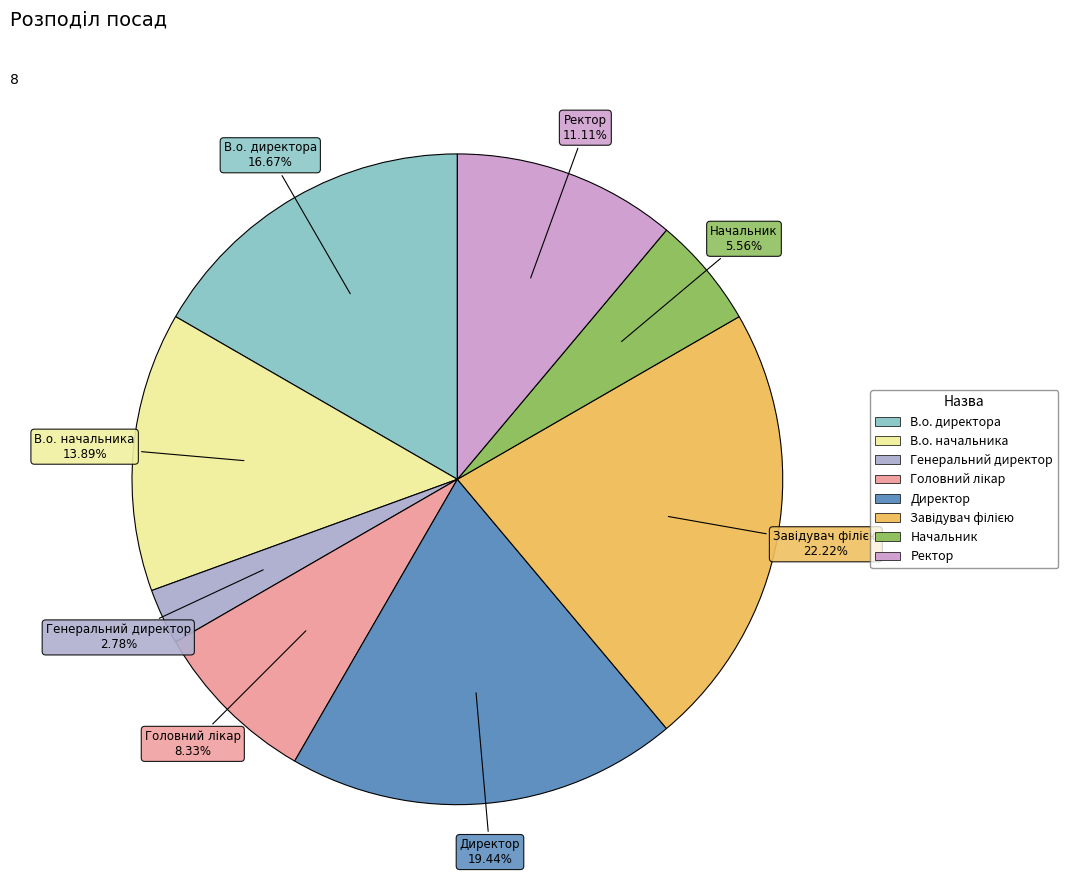

What is the total percentage of Генеральний директор and Директор?

22.2%